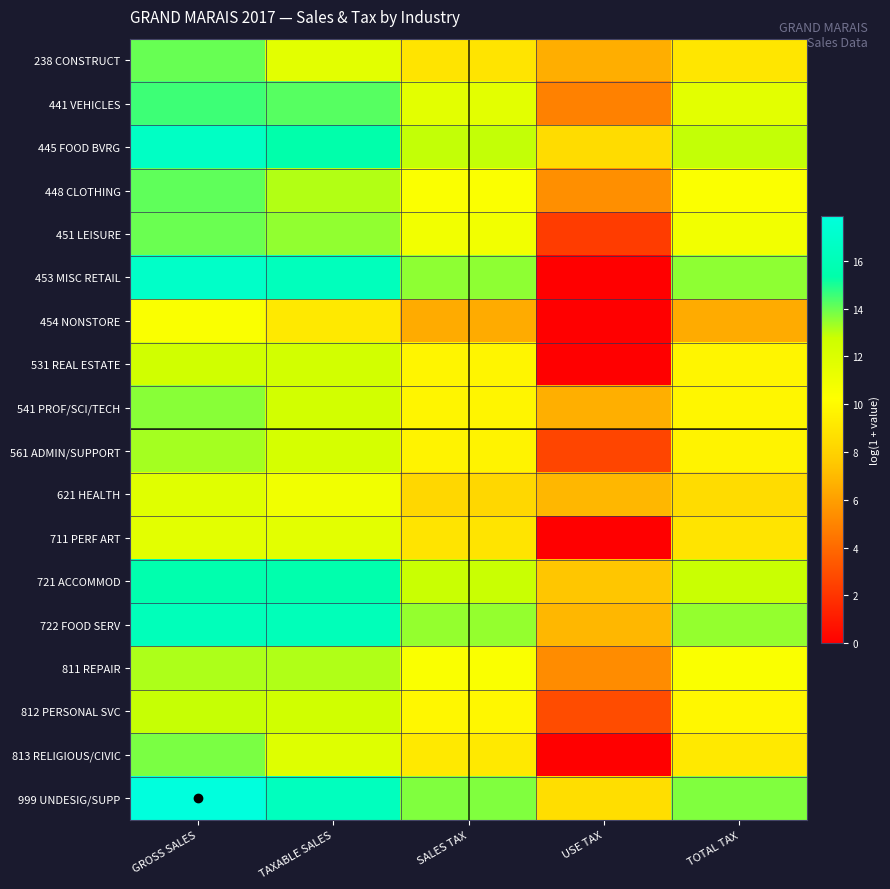

What is the difference between the highest and lowest values at SALES TAX?

7.2